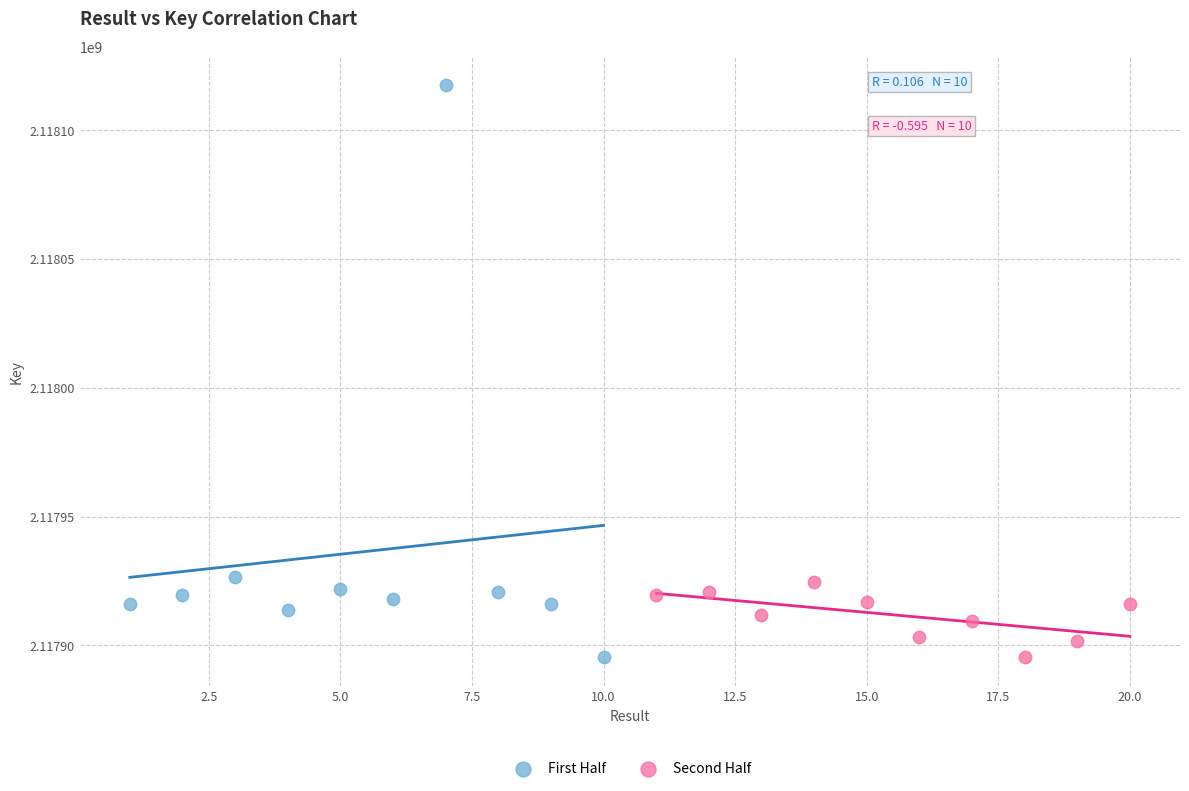

Which series has the largest Y range (max minus min)?

First Half